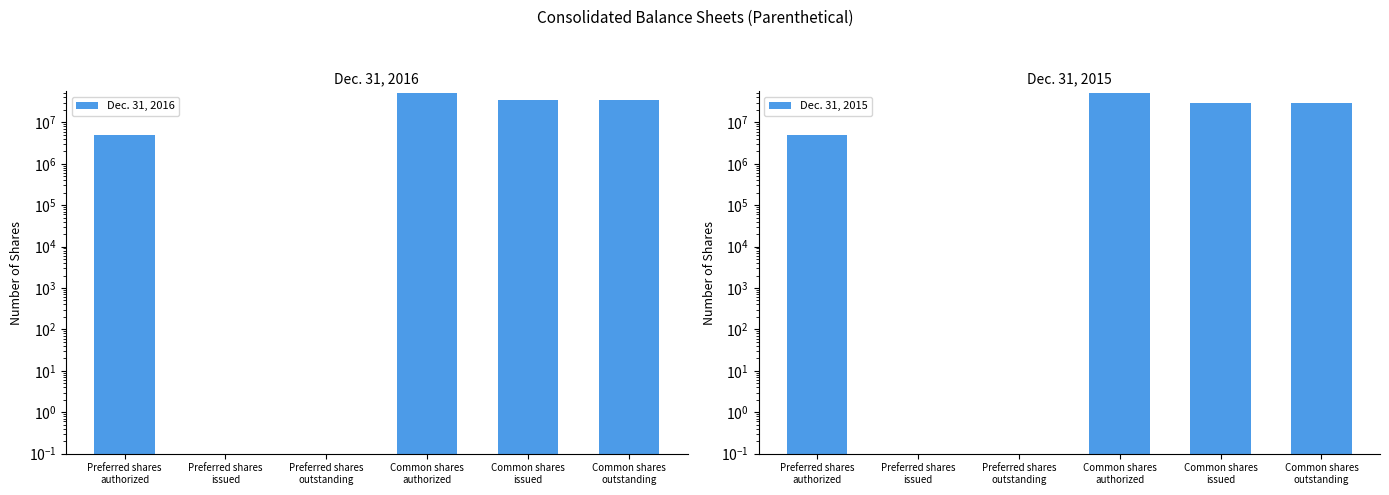

The Dec. 31, 2016 series shows 54850751 at Common shares
issued. True or false?

False